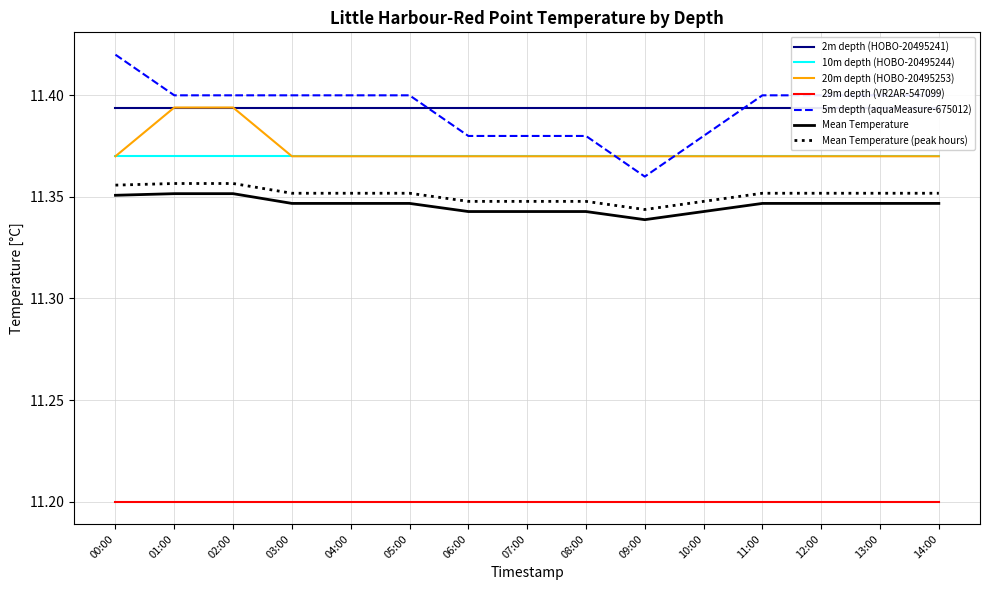

True or false: 5m depth (aquaMeasure-675012) has a value of 16.3 at 2019-10-08T06:00.

False